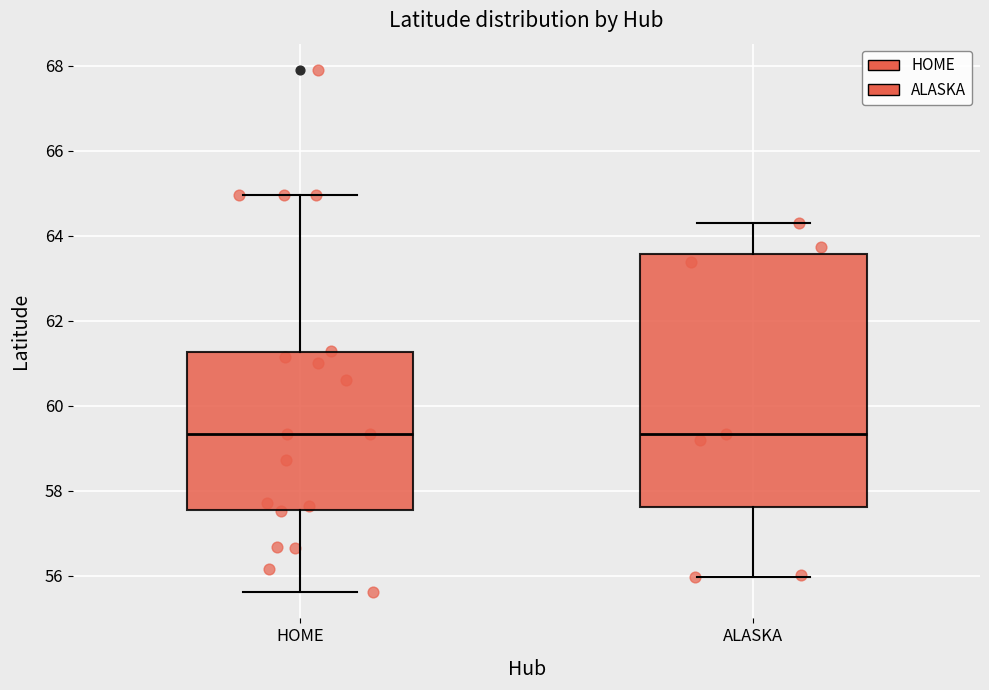

Reading left to right, transcribe this box plot: for each box, give where its median line is, the range the box spans, and where its two whiskers end, as read against the y-axis. The values are not printed on the chart, so give them approximately, as read against the axis.

HOME: median 59.4, box 57.6 to 61.2, whiskers 55.6 to 65.0
ALASKA: median 59.4, box 57.6 to 63.6, whiskers 56.0 to 64.4